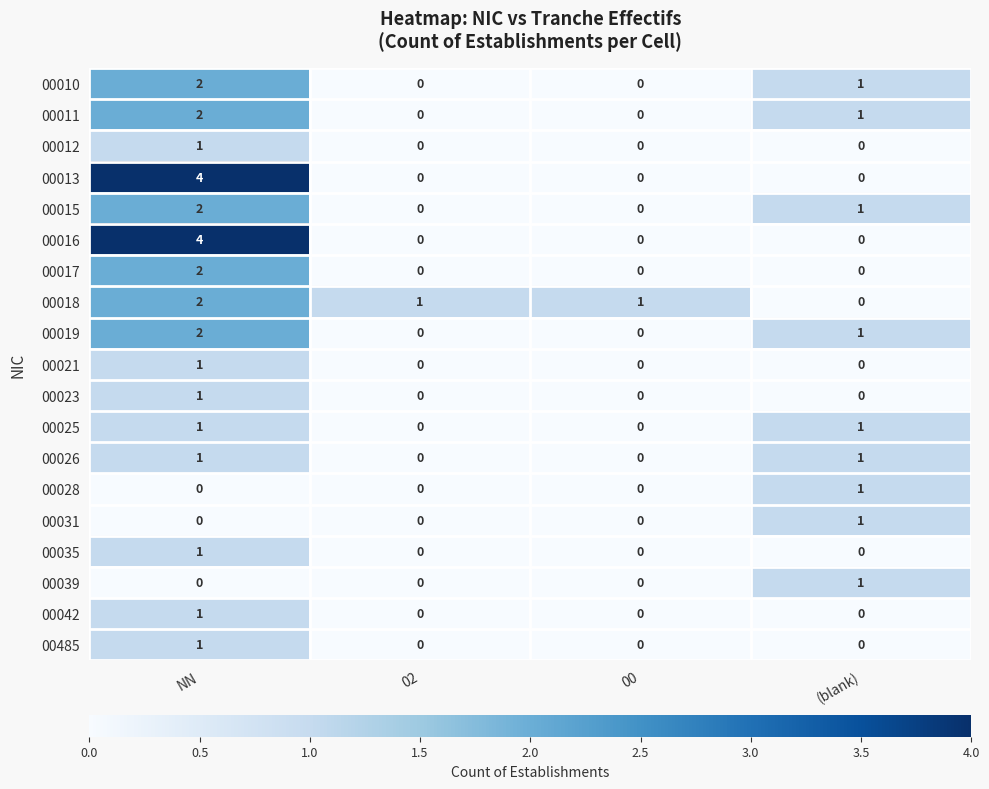

Count the 00485 values in the range 0 to 1.

4